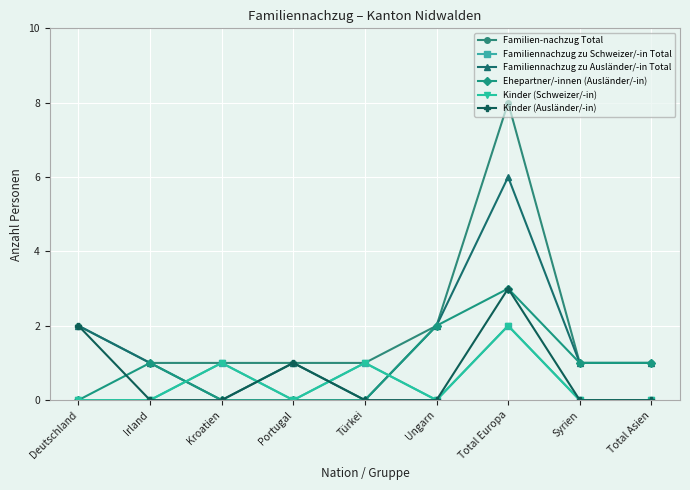

True or false: Kinder (Ausländer/-in) and Familien-nachzug Total intersect in this chart.

False